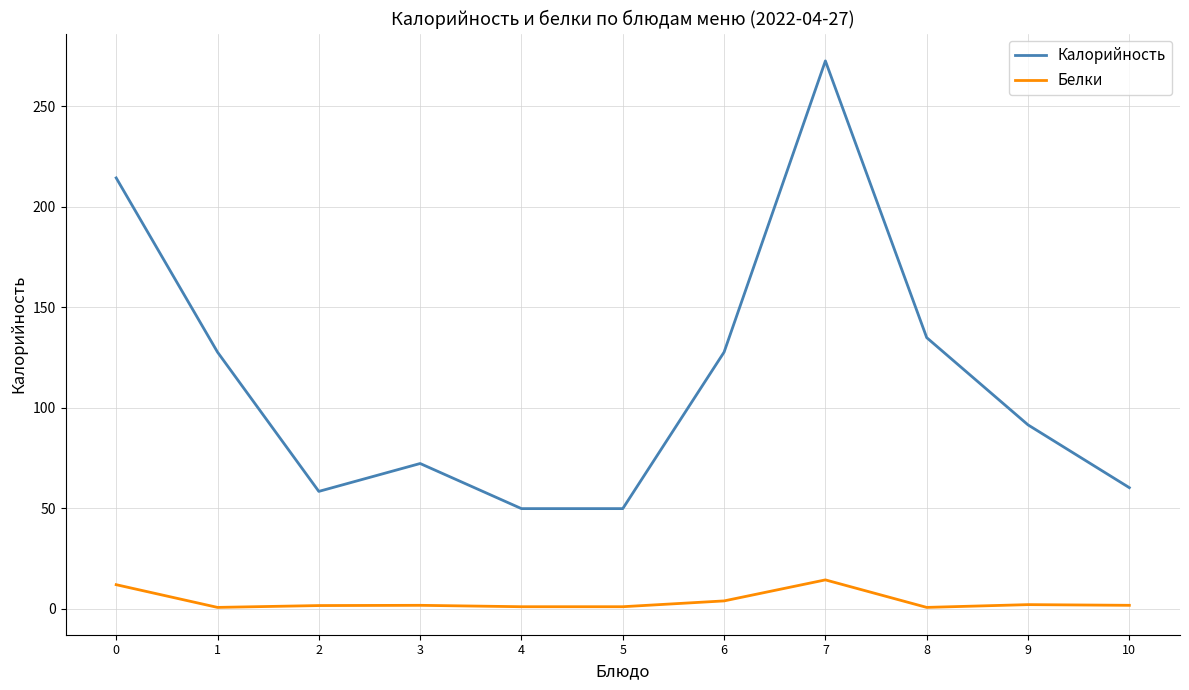

What is the sum of the Белки values at 1 and 9?

2.7